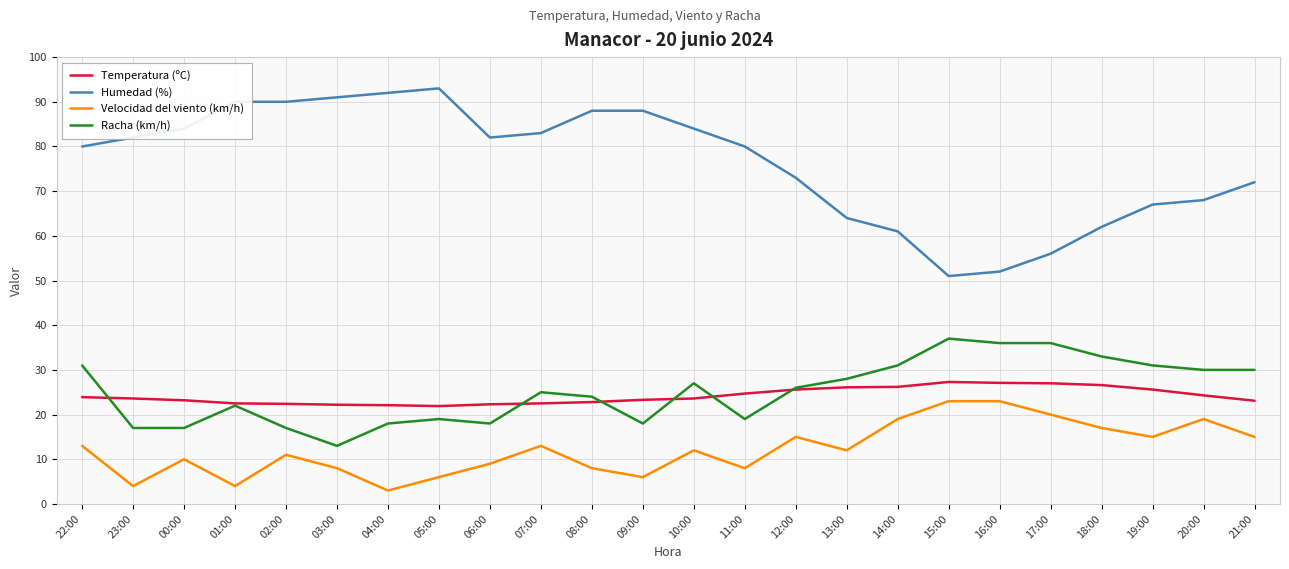

What is the smallest value displayed?

3.0